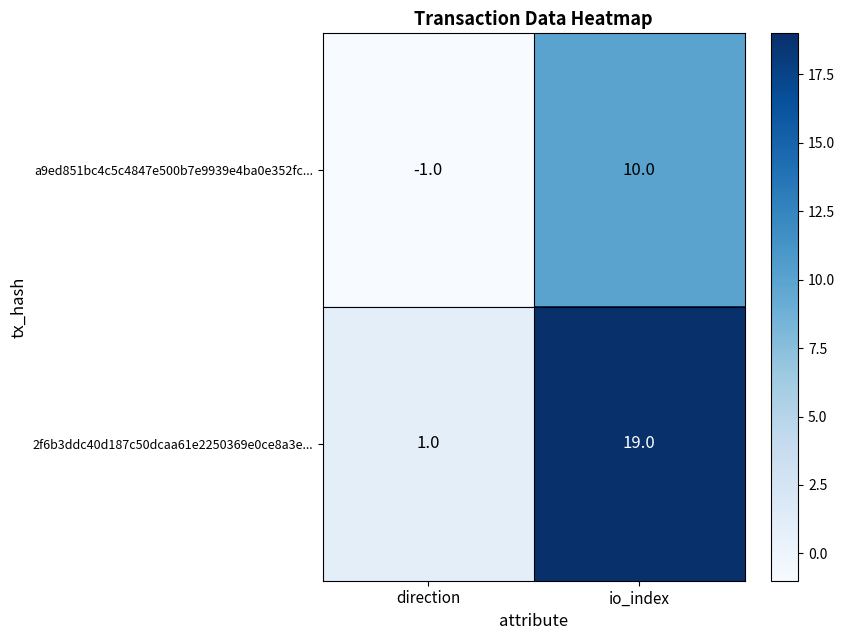

What is the sum of the a9ed851bc4c5c4847e500b7e9939e4ba0e352fc... values at io_index and direction?

9